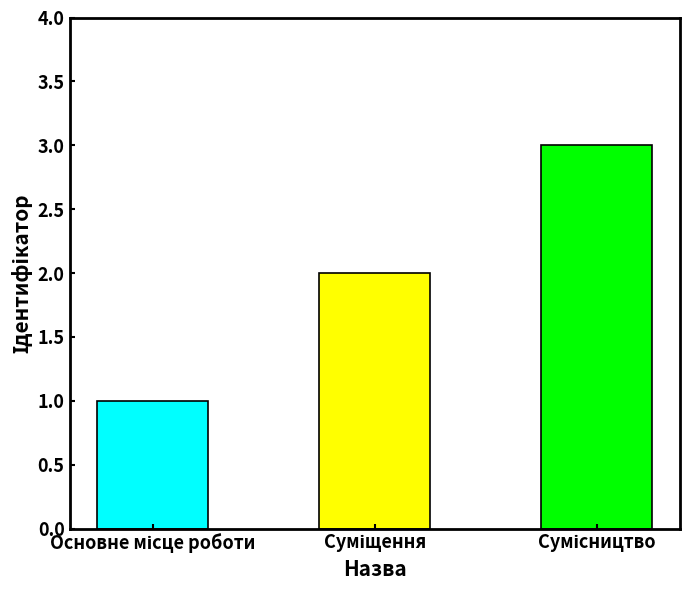

How many categories are shown in the chart?

3